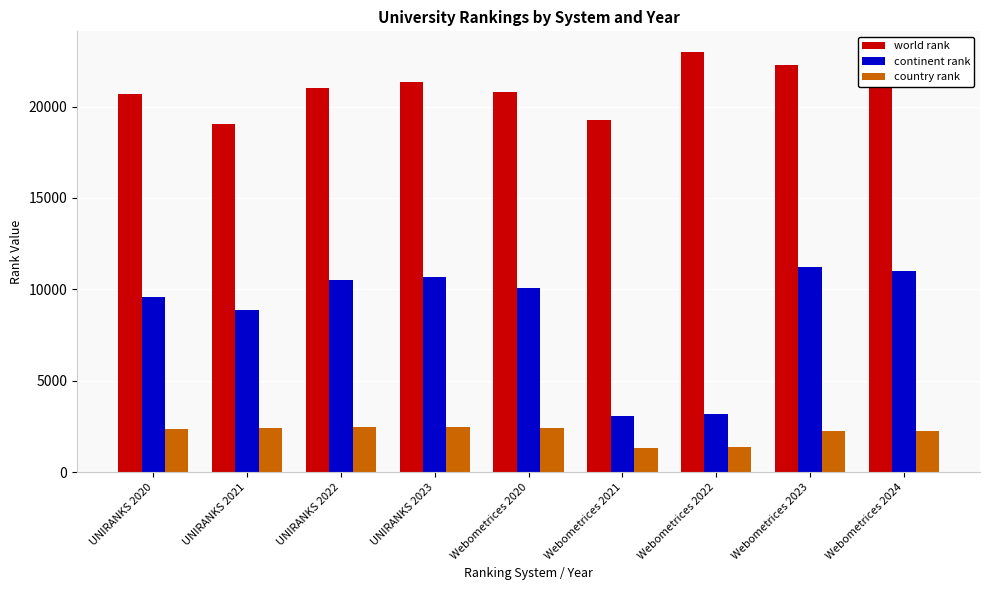

At which label does world rank reach its peak?

Webometrices 2022